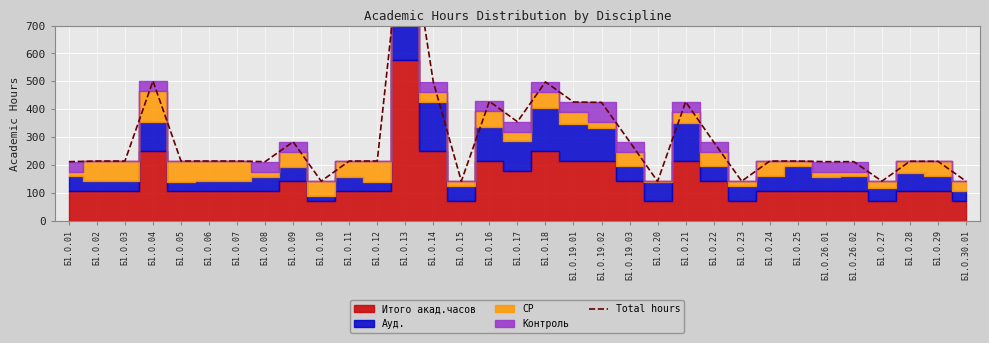

True or false: the data has more than 2 interior local peaks.

True